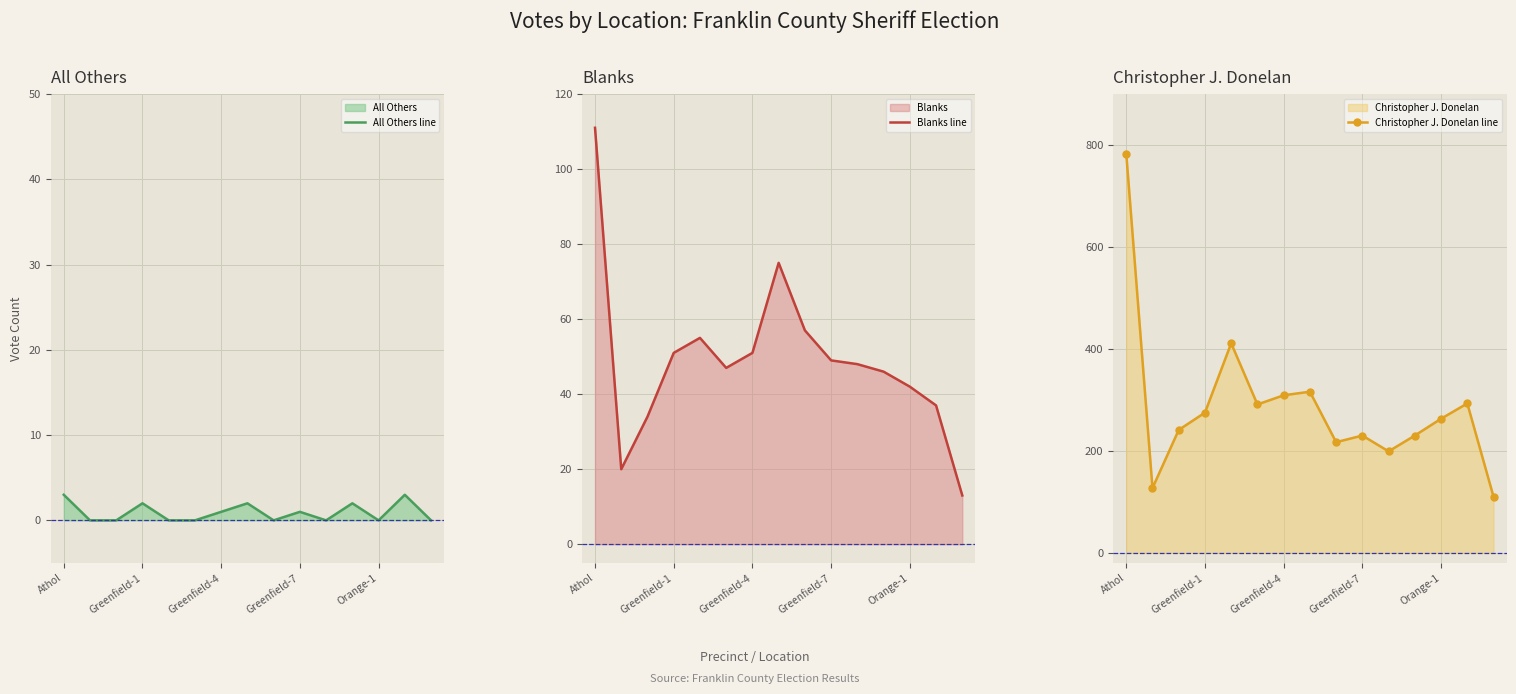

What are all the series names shown in the legend?

All Others line, Blanks line, Christopher J. Donelan line